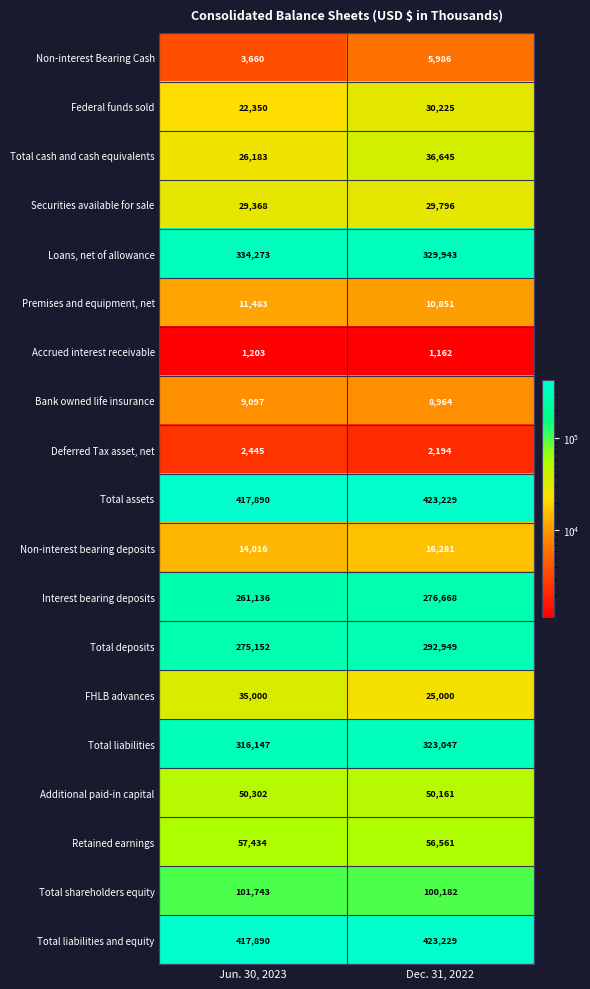

The value of Loans, net of allowance at Jun. 30, 2023 is 137983. True or false?

False